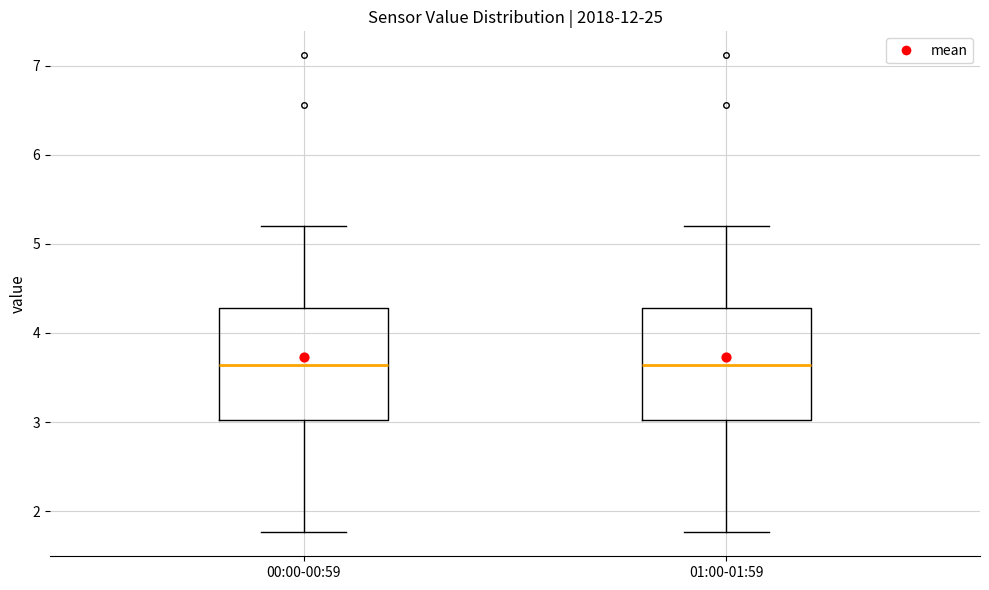

Where does the lower whisker of the box for 01:00-01:59 end on the y-axis? The values are not printed on the chart, so give them approximately, as read against the axis.

1.8